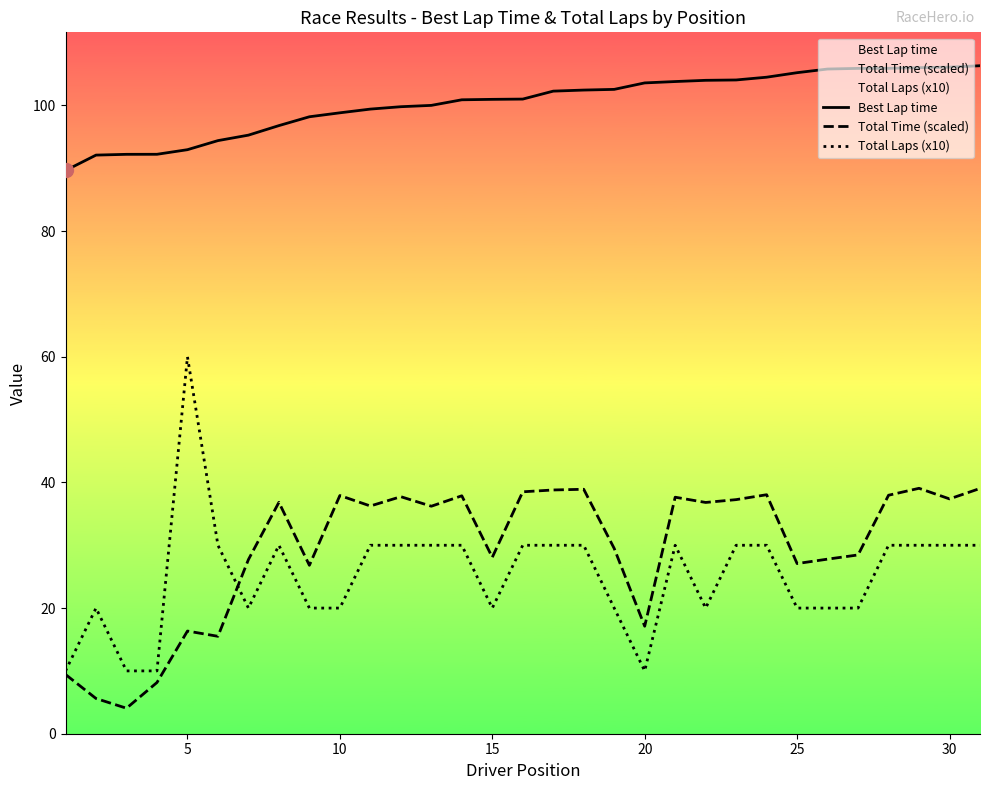

Rank the series by their maximum value, from highest to lowest.

Best Lap time, Total Laps (x10), Total Time (scaled)